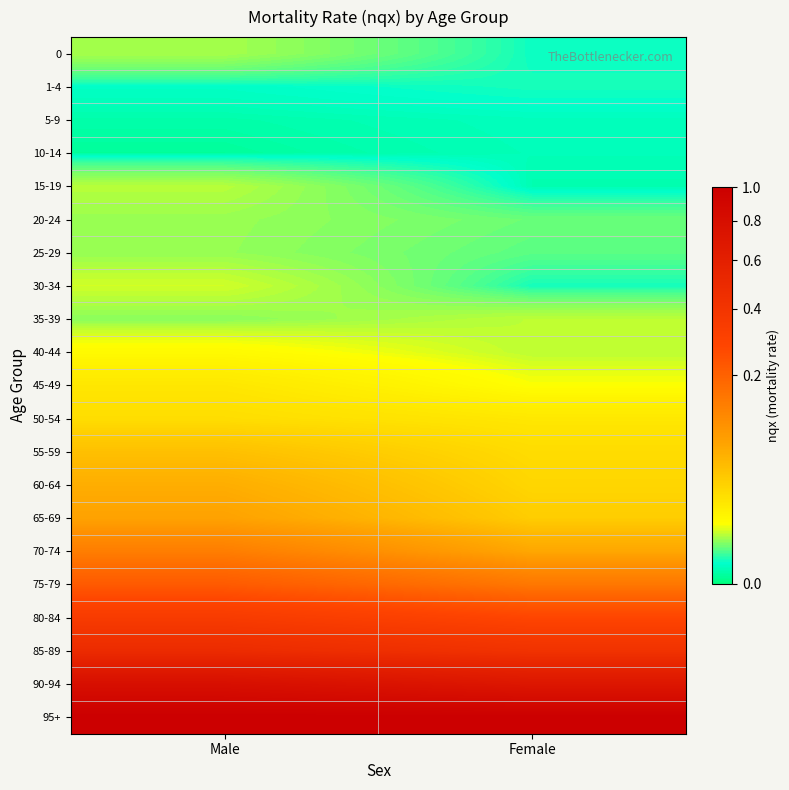

Reading left to right, list all the values displayed in this chart.

0: Male=0.0	Female=0.0
1-4: Male=0.0	Female=0.0
5-9: Male=0.0	Female=0.0
10-14: Male=0.0	Female=0.0
15-19: Male=0.0	Female=0.0
20-24: Male=0.0	Female=0.0
25-29: Male=0.0	Female=0.0
30-34: Male=0.0	Female=0.0
35-39: Male=0.0	Female=0.0
40-44: Male=0.0	Female=0.0
45-49: Male=0.0	Female=0.0
50-54: Male=0.0	Female=0.0
55-59: Male=0.0	Female=0.0
60-64: Male=0.1	Female=0.0
65-69: Male=0.1	Female=0.0
70-74: Male=0.1	Female=0.1
75-79: Male=0.2	Female=0.1
80-84: Male=0.3	Female=0.3
85-89: Male=0.5	Female=0.4
90-94: Male=0.8	Female=0.7
95+: Male=1.0	Female=1.0